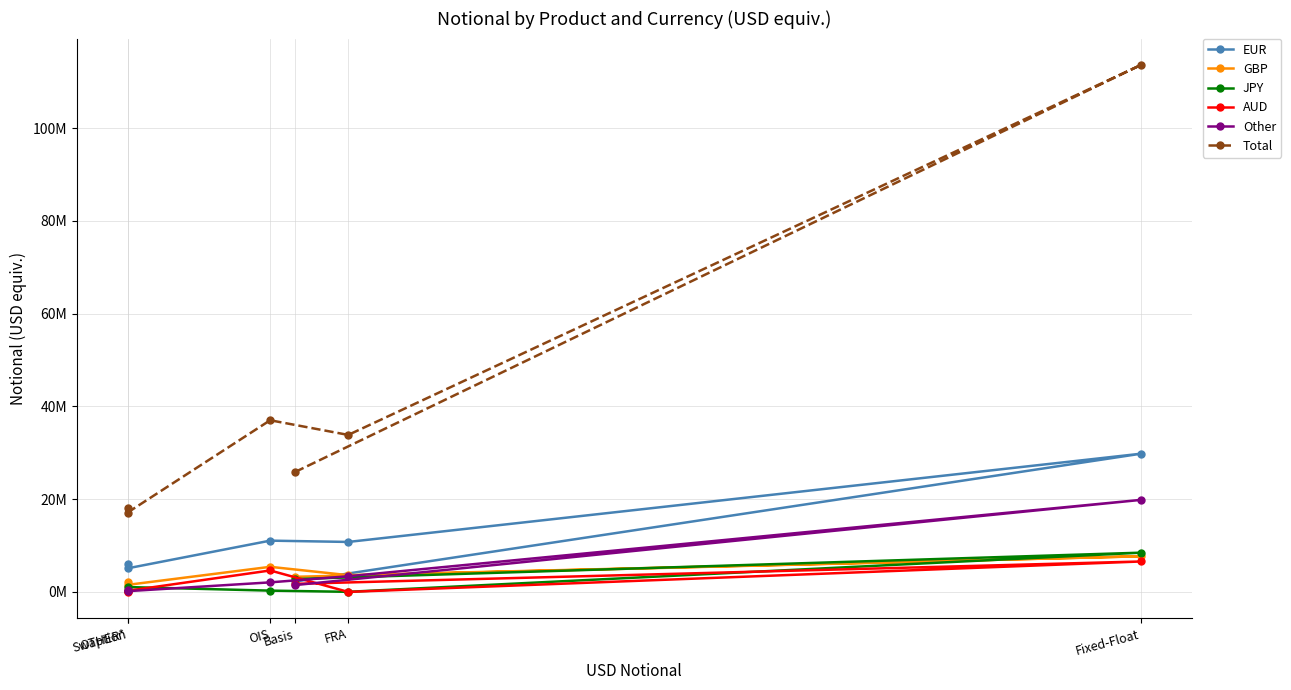

How many values in the AUD series are below 1742463?

3